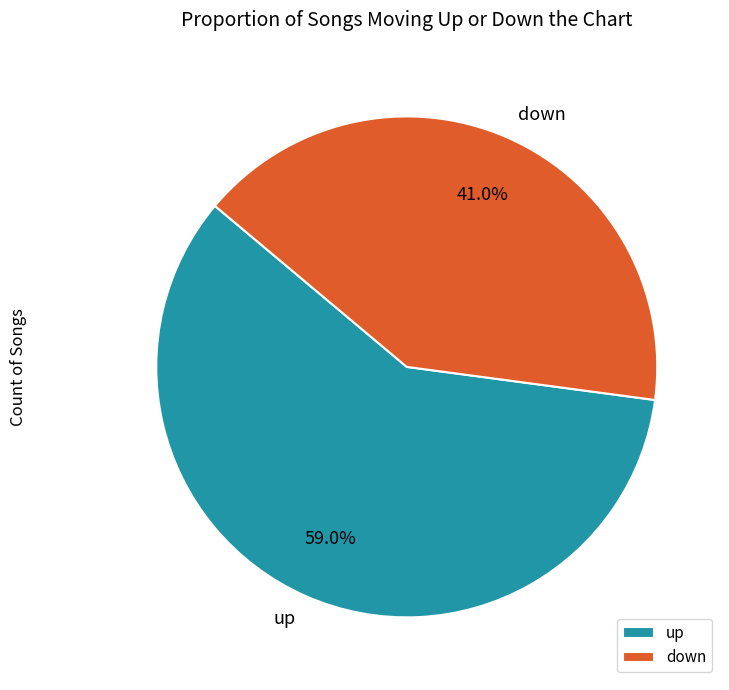

Which category has the smallest portion of the pie?

down